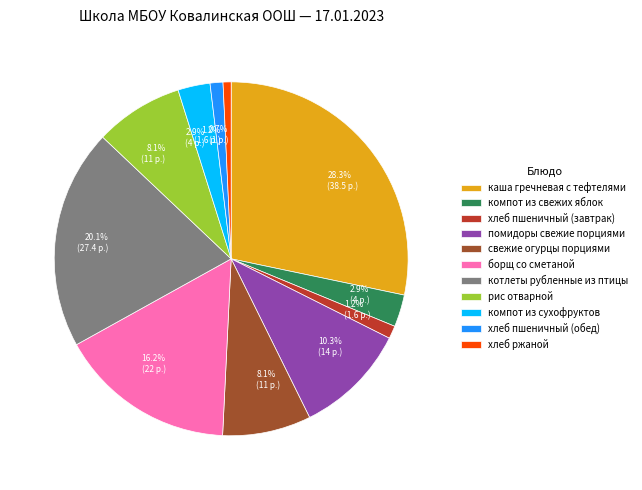

How many slices are in this pie chart?

11